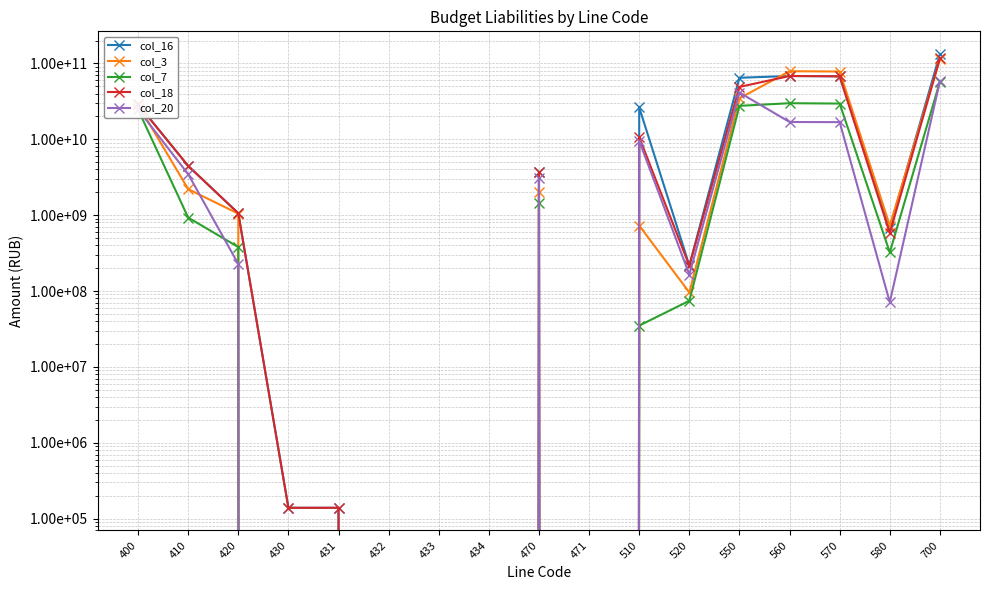

Between 471 and 431, which is larger?

431